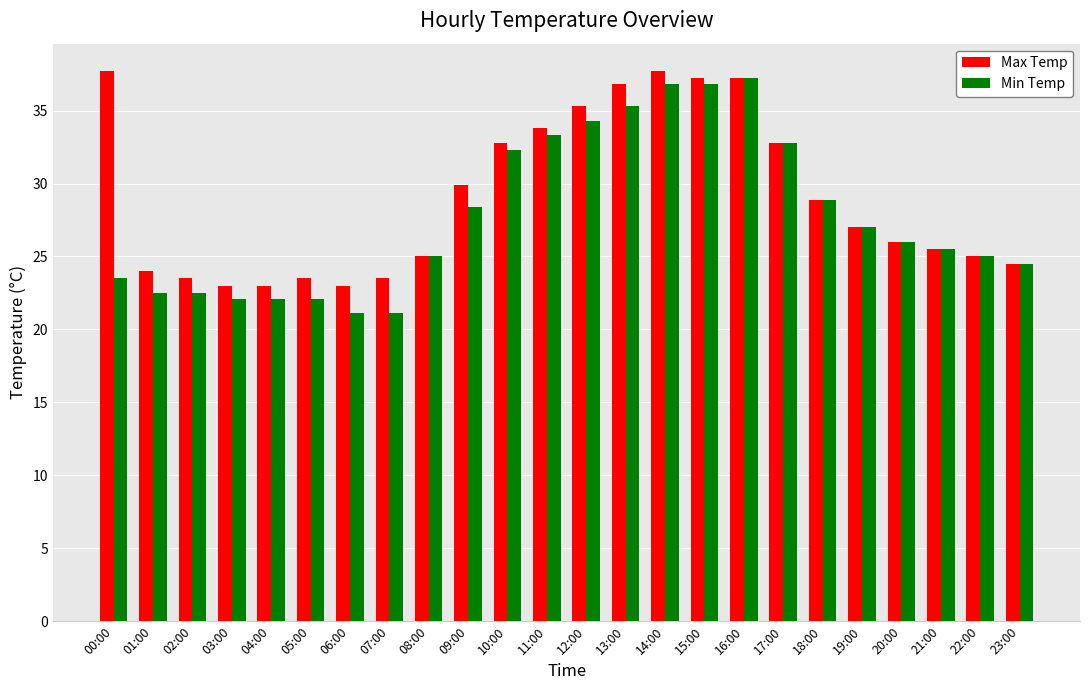

Reading left to right, extract all data points from this chart.

Max Temp: 00:00=37.7	01:00=24.0	02:00=23.5	03:00=23.0	04:00=23.0	05:00=23.5	06:00=23.0	07:00=23.5	08:00=25.0	09:00=29.9	10:00=32.8	11:00=33.8	12:00=35.3	13:00=36.8	14:00=37.7	15:00=37.2	16:00=37.2	17:00=32.8	18:00=28.9	19:00=27.0	20:00=26.0	21:00=25.5	22:00=25.0	23:00=24.5
Min Temp: 00:00=23.5	01:00=22.5	02:00=22.5	03:00=22.1	04:00=22.1	05:00=22.1	06:00=21.1	07:00=21.1	08:00=25.0	09:00=28.4	10:00=32.3	11:00=33.3	12:00=34.3	13:00=35.3	14:00=36.8	15:00=36.8	16:00=37.2	17:00=32.8	18:00=28.9	19:00=27.0	20:00=26.0	21:00=25.5	22:00=25.0	23:00=24.5